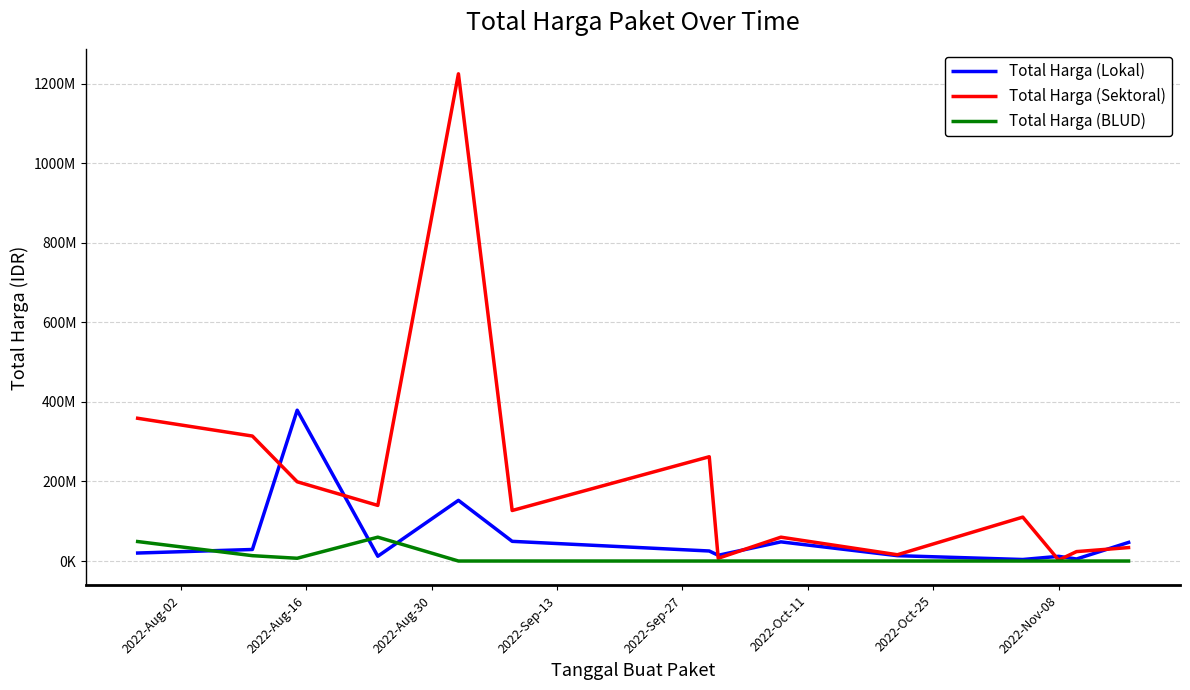

True or false: Total Harga (BLUD) has more than 2 points higher than both neighbors.

False